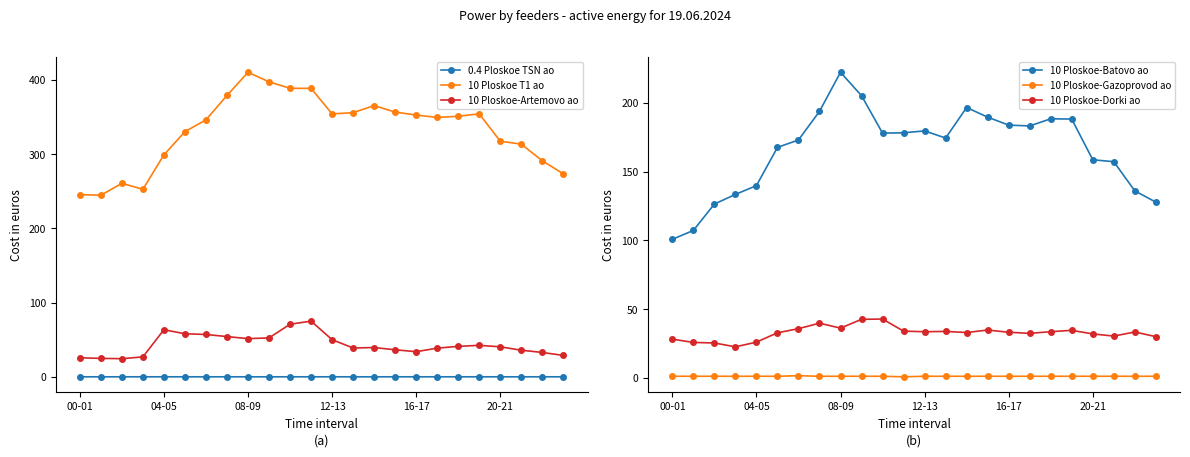

Reading left to right, extract all data points from this chart.

0.4 Ploskoe TSN ao: 0.2	0.2	0.2	0.2	0.2	0.2	0.2	0.2	0.2	0.2	0.2	0.2	0.2	0.2	0.2	0.2	0.2	0.2	0.2	0.2	0.2	0.2	0.2	0.2
10 Ploskoe T1 ao: 245.6	244.8	260.8	252.8	299.2	330.4	346.4	379.2	410.4	397.6	388.8	388.8	354.4	356.0	365.6	356.8	352.8	349.6	351.2	354.4	317.6	313.6	291.2	273.6
10 Ploskoe-Artemovo ao: 25.8	25.0	24.6	27.0	63.6	58.2	57.2	54.4	51.6	52.6	71.0	75.2	50.2	39.0	39.6	36.6	34.0	38.8	41.2	42.6	40.6	36.0	33.0	29.0
10 Ploskoe-Batovo ao: 100.8	107.2	126.4	133.4	139.8	167.6	173.0	193.8	222.2	205.2	178.0	178.2	179.6	174.4	196.6	189.6	183.8	183.2	188.4	188.2	158.6	157.2	136.0	127.8
10 Ploskoe-Gazoprovod ao: 1.2	1.2	1.2	1.2	1.2	1.2	1.6	1.2	1.2	1.2	1.2	0.8	1.2	1.2	1.2	1.2	1.2	1.2	1.2	1.2	1.2	1.2	1.2	1.2
10 Ploskoe-Dorki ao: 28.2	25.8	25.4	22.6	26.0	32.8	35.8	39.8	36.2	42.6	42.8	34.0	33.6	33.8	33.0	34.8	33.2	32.4	33.6	34.6	32.0	30.4	33.4	30.0